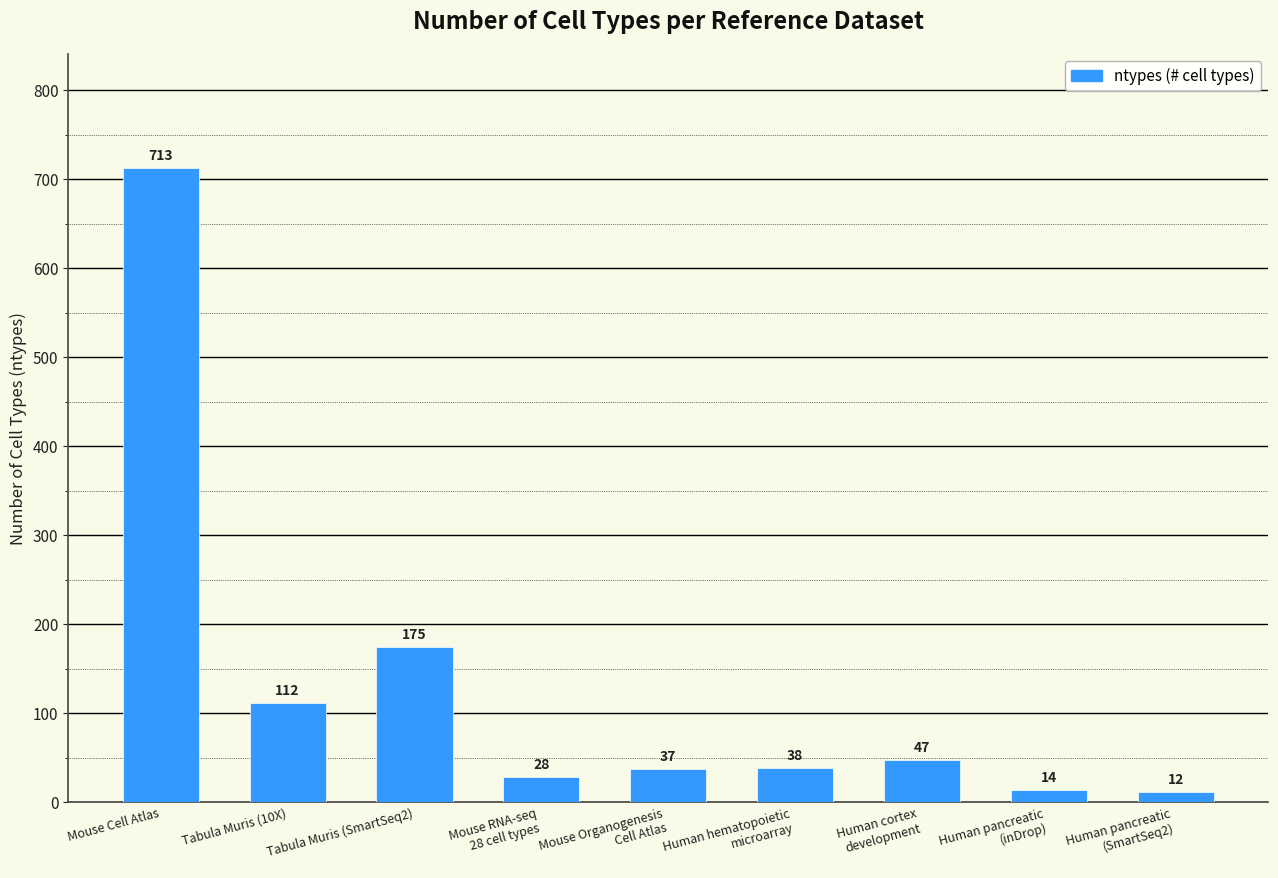

Which label corresponds to the smallest value in the chart?

Human pancreatic
(SmartSeq2)